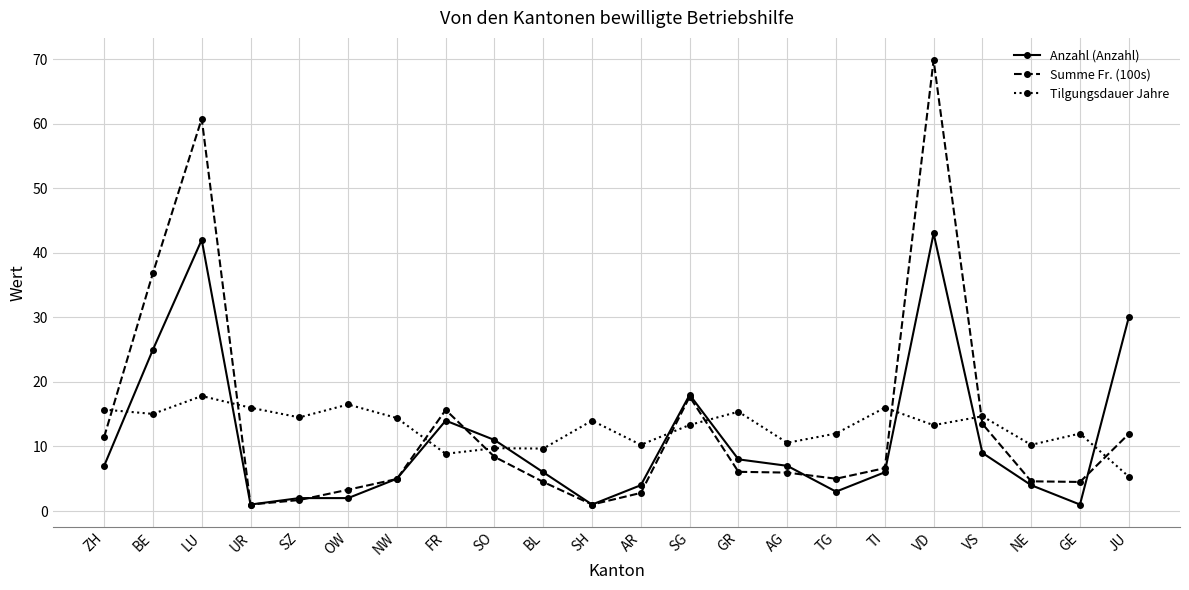

True or false: Summe Fr. (100s) and Anzahl (Anzahl) cross at least once.

True